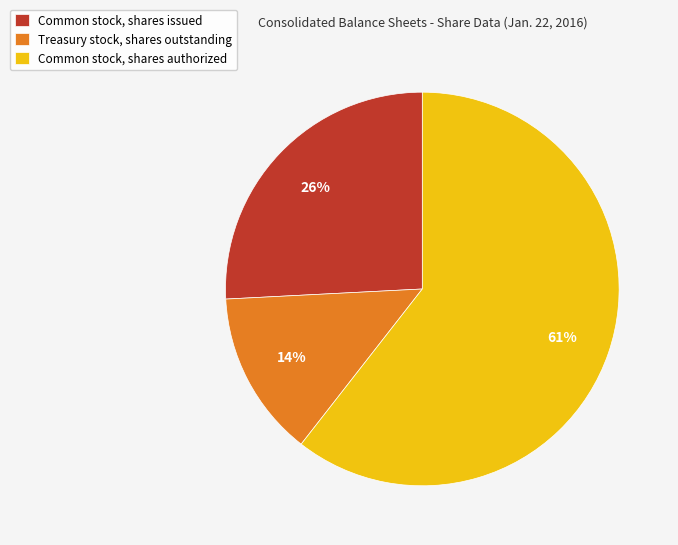

What is the ratio of the value at Common stock, shares authorized to the value at Treasury stock, shares outstanding?

4.4